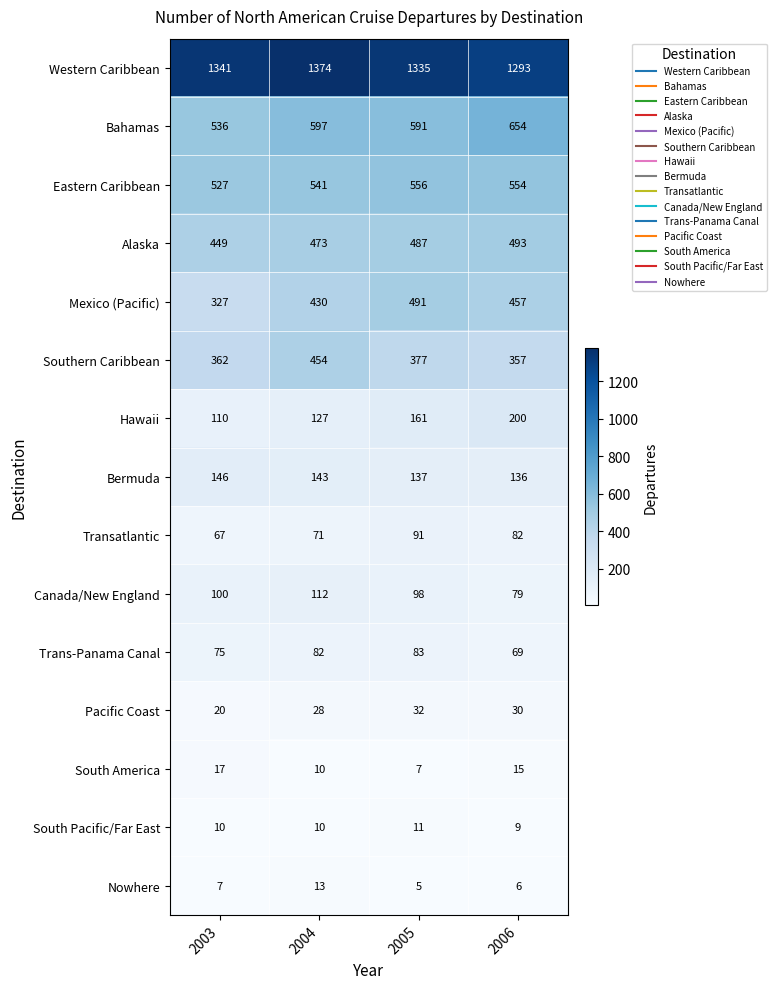

What is the difference between the highest and lowest values at 2005?

1330